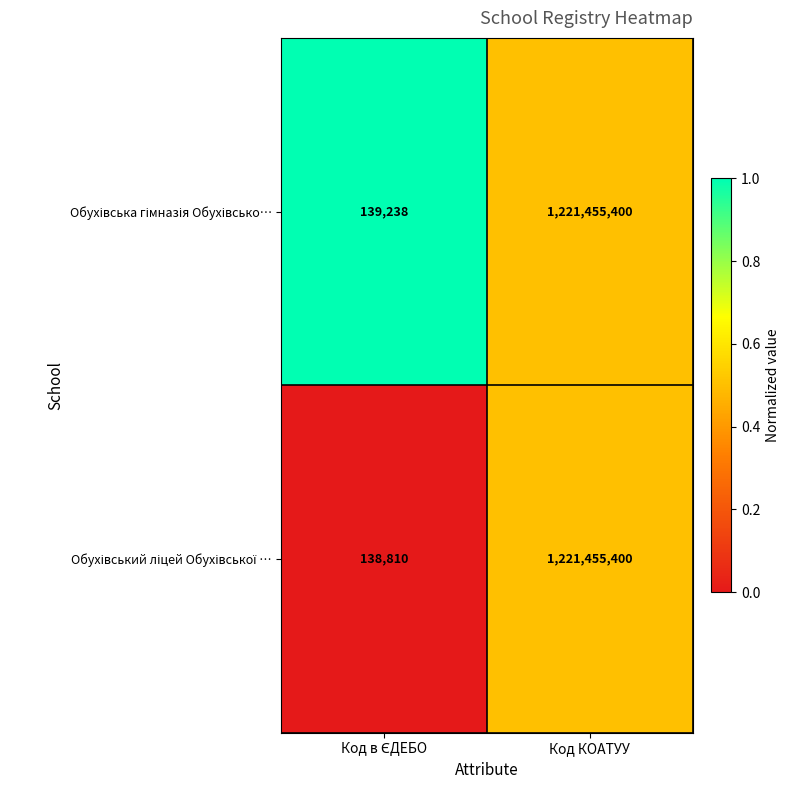

What is the greatest value displayed?

1221455400